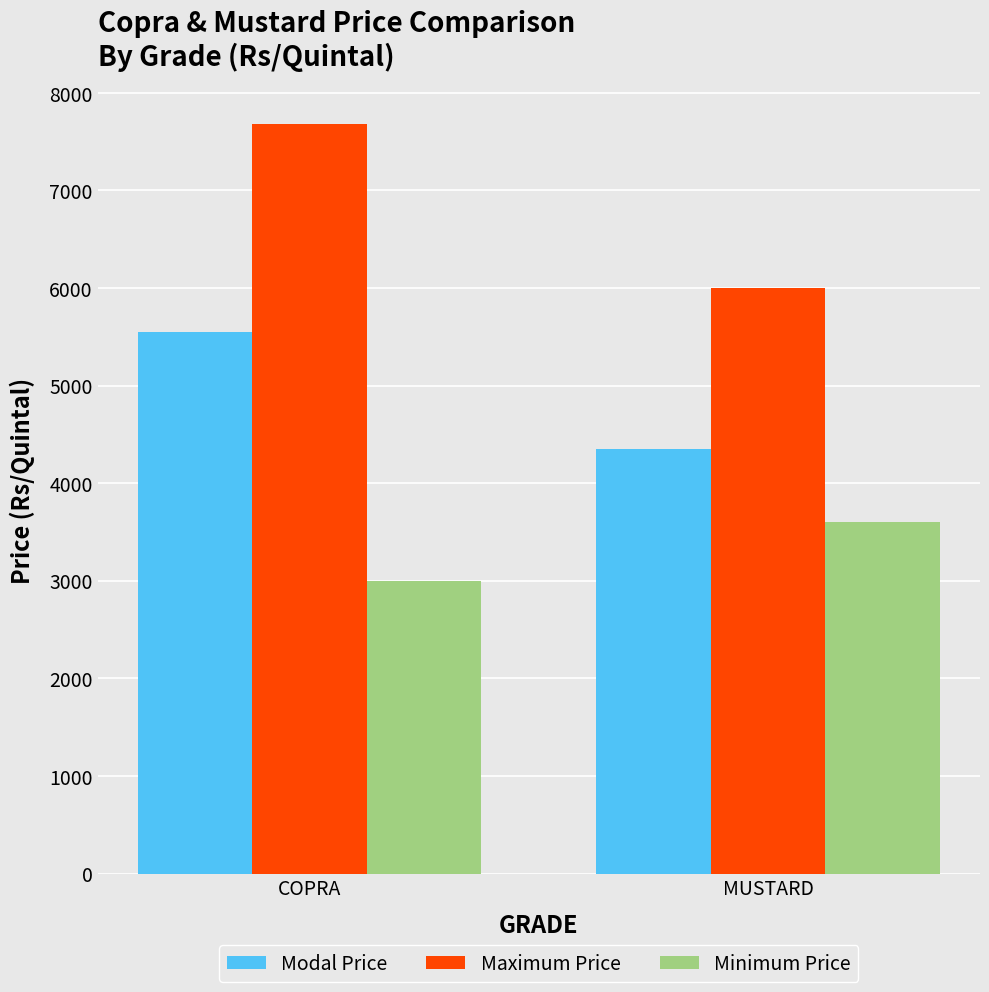

Is the value of Maximum Price at COPRA greater than the value of Modal Price at MUSTARD?

Yes